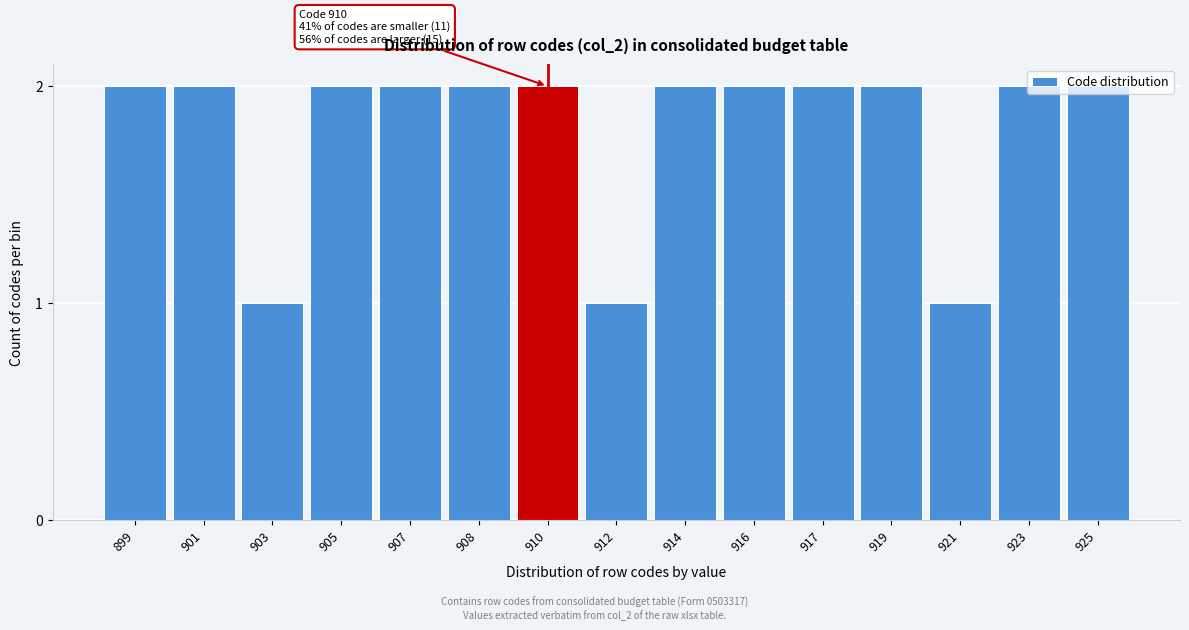

What is the ratio of the value at 919 to the value at 917?

1.0